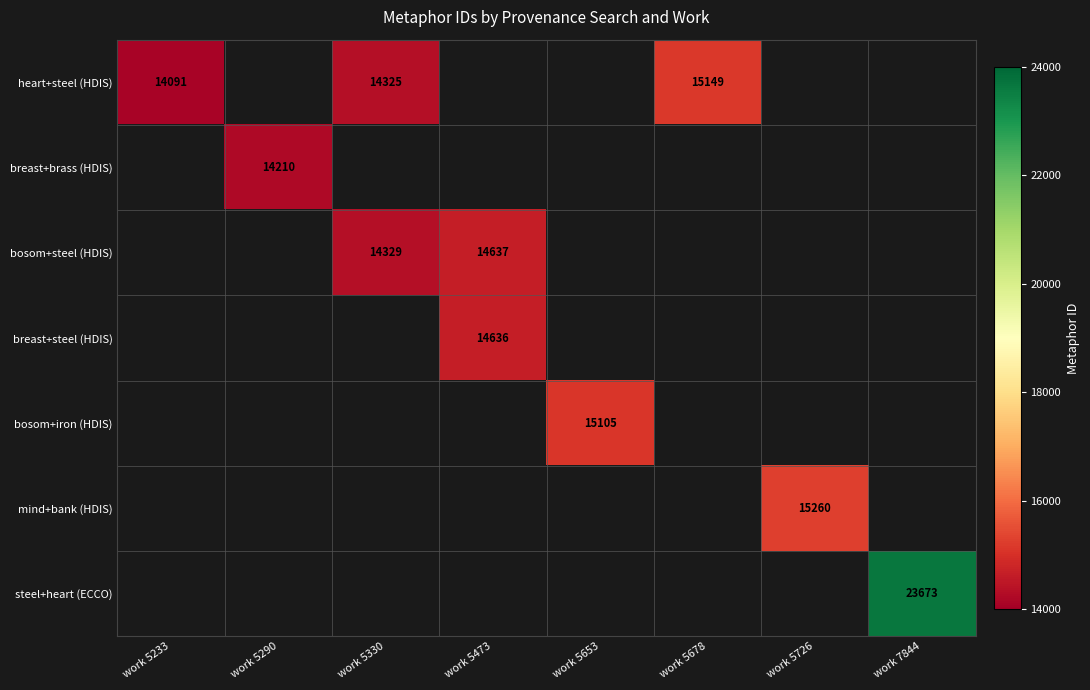

True or false: heart+steel (HDIS) has a value of 14091 at work 5233.

True